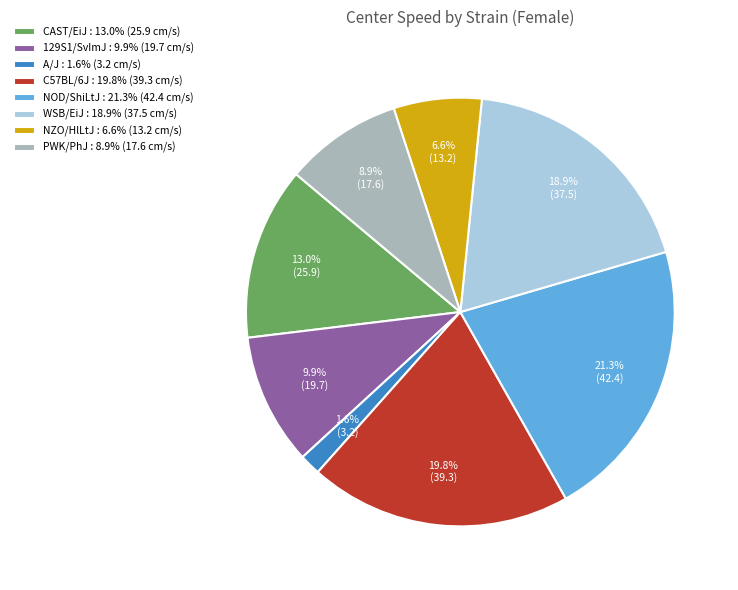

How many slices are in this pie chart?

8